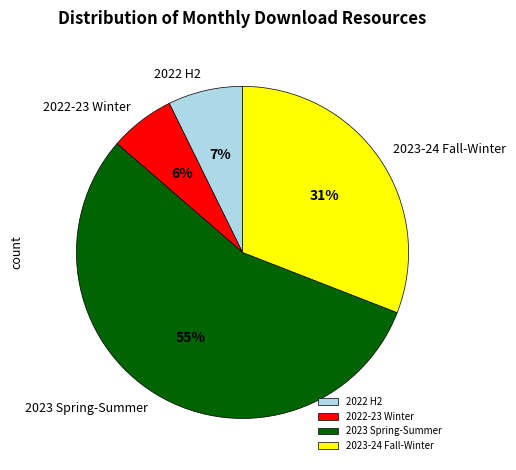

What is the smallest slice in the pie chart?

2022-23 Winter